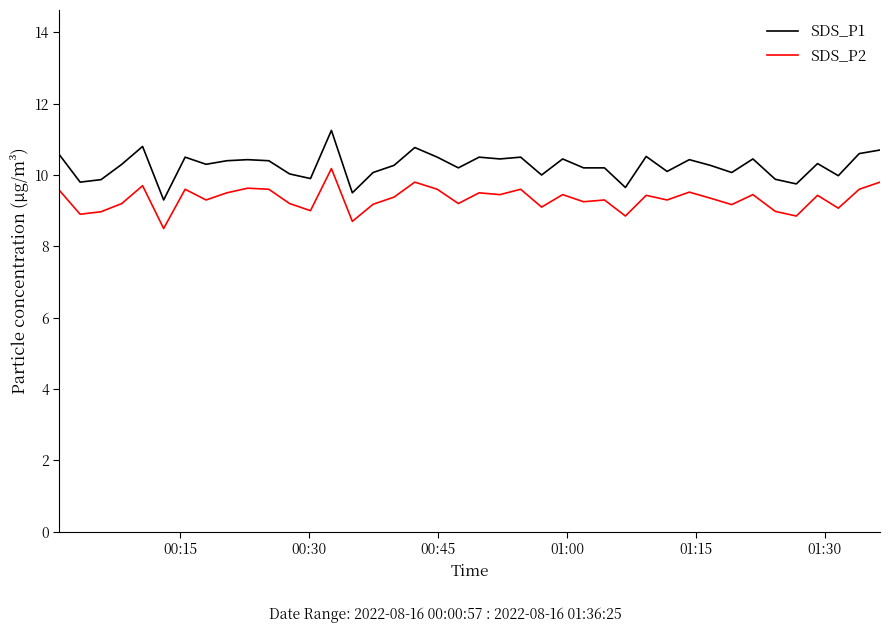

Which series has the largest range (max minus min)?

SDS_P1